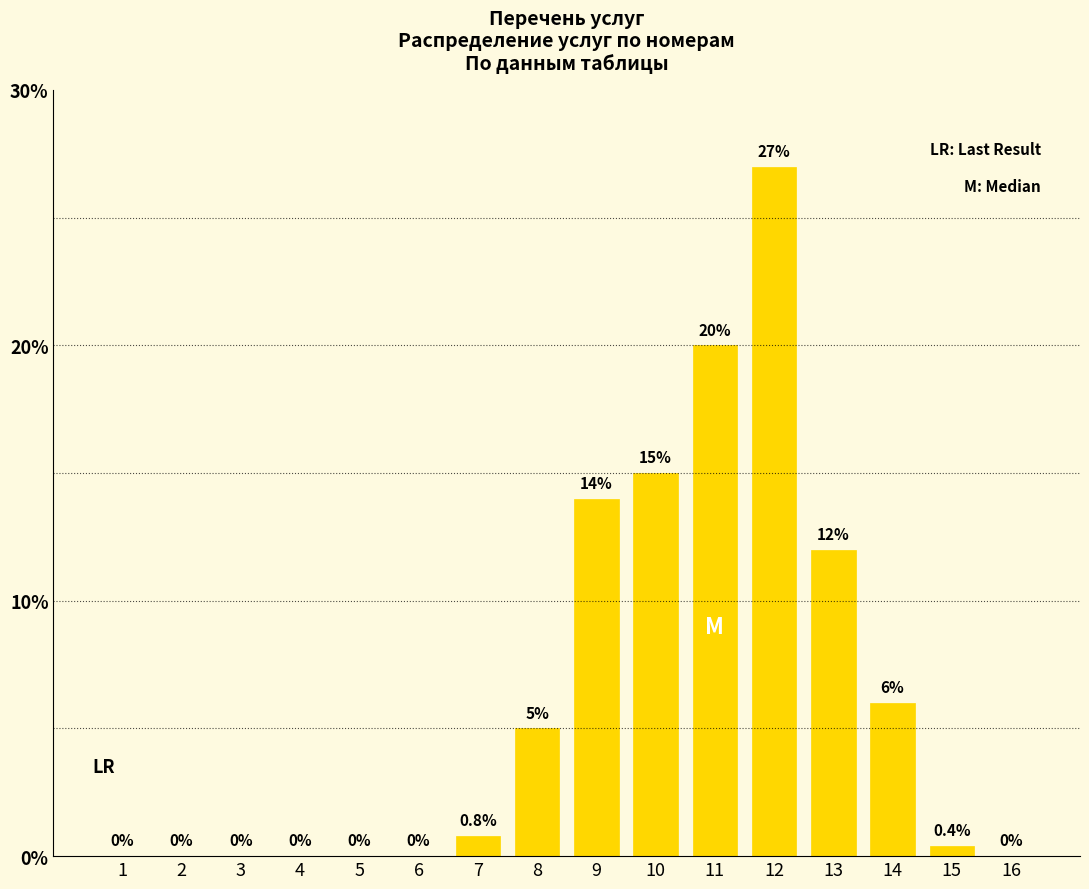

Reading right to left, extract all data points from this chart.

16=0.0	15=0.4	14=6.0	13=12.0	12=27.0	11=20.0	10=15.0	9=14.0	8=5.0	7=0.8	6=0.0	5=0.0	4=0.0	3=0.0	2=0.0	1=0.0